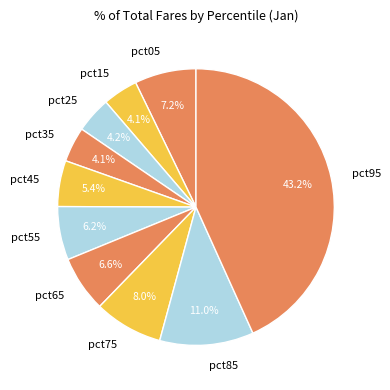

To the nearest percent, what portion does pct05 represent?

7%